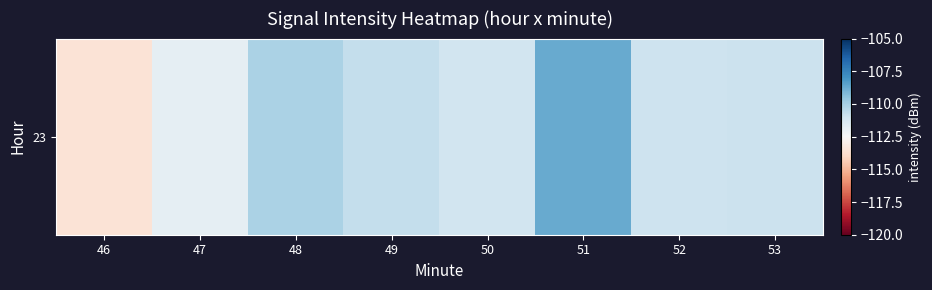

What is the average value?

-111.0